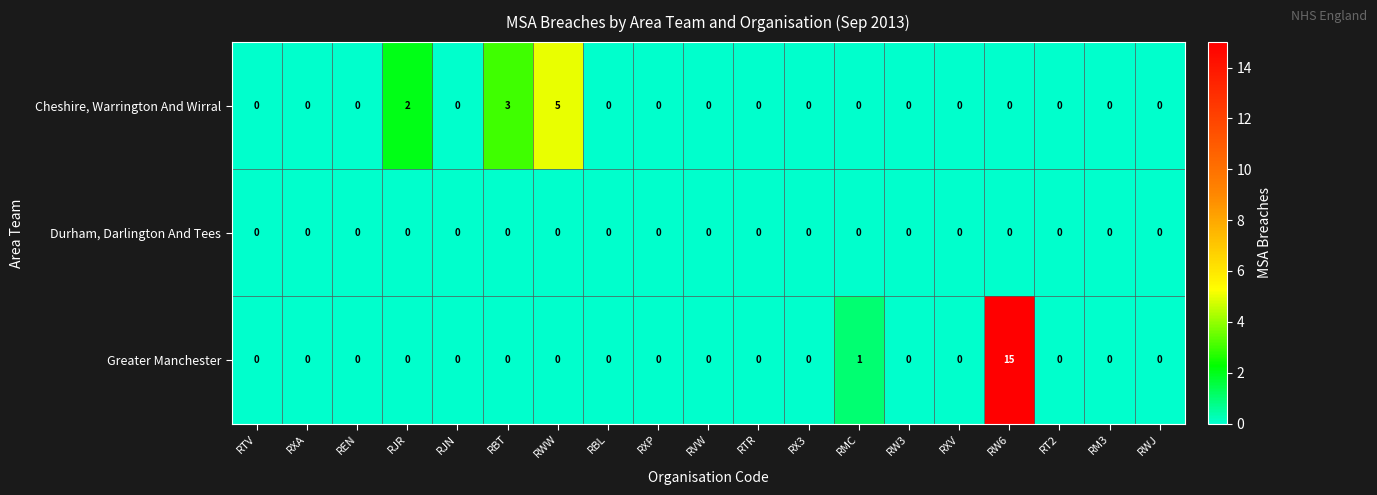

At which category is the sum across all series the highest?

RW6